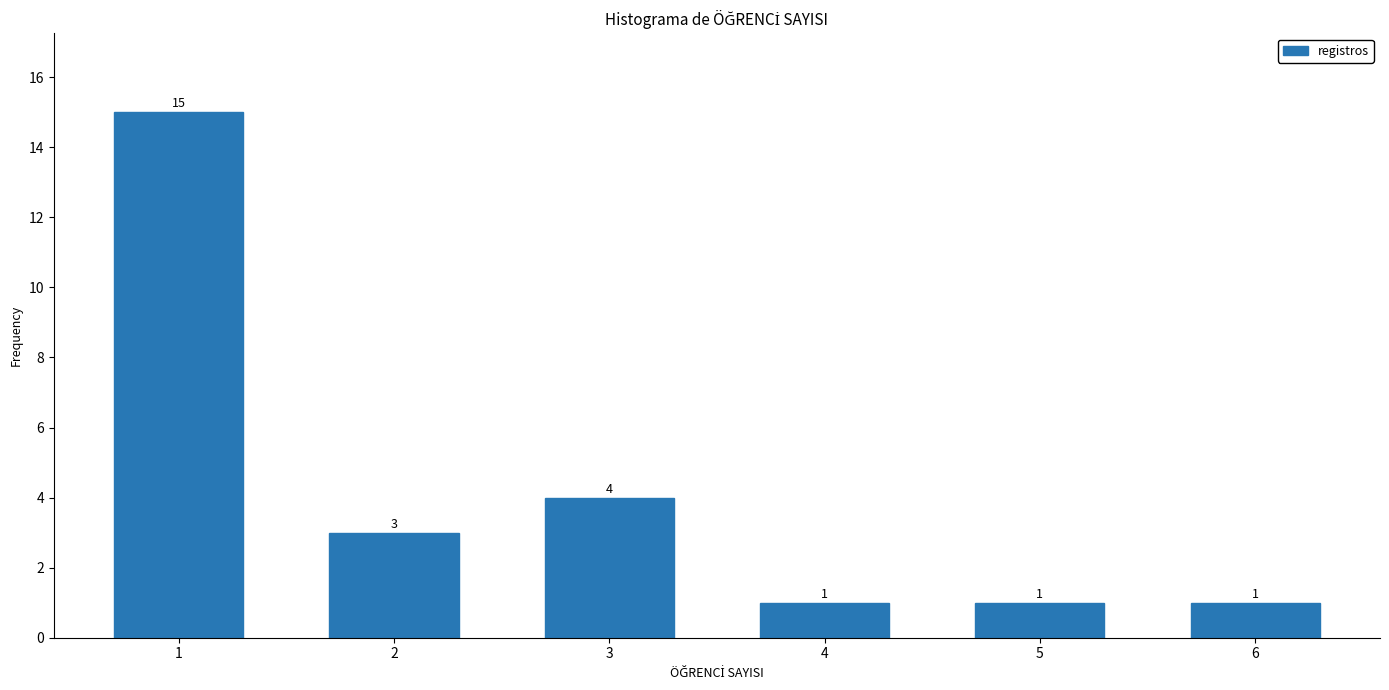

Reading left to right, what are all the values shown in this chart?

15	3	4	1	1	1